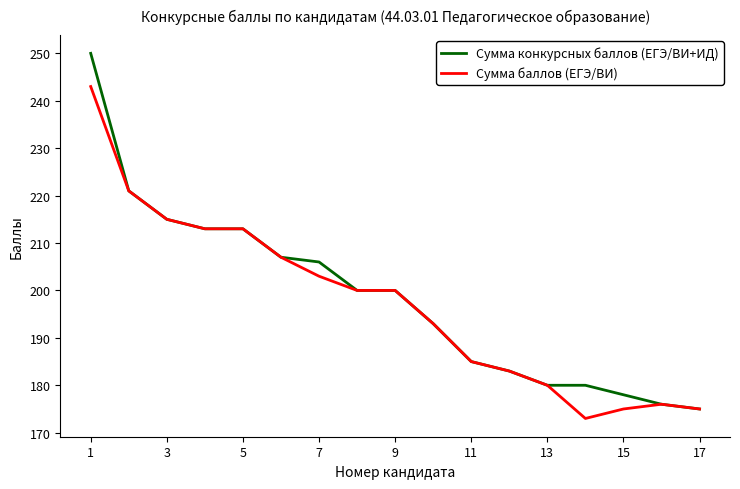

What is the smallest value displayed?

173